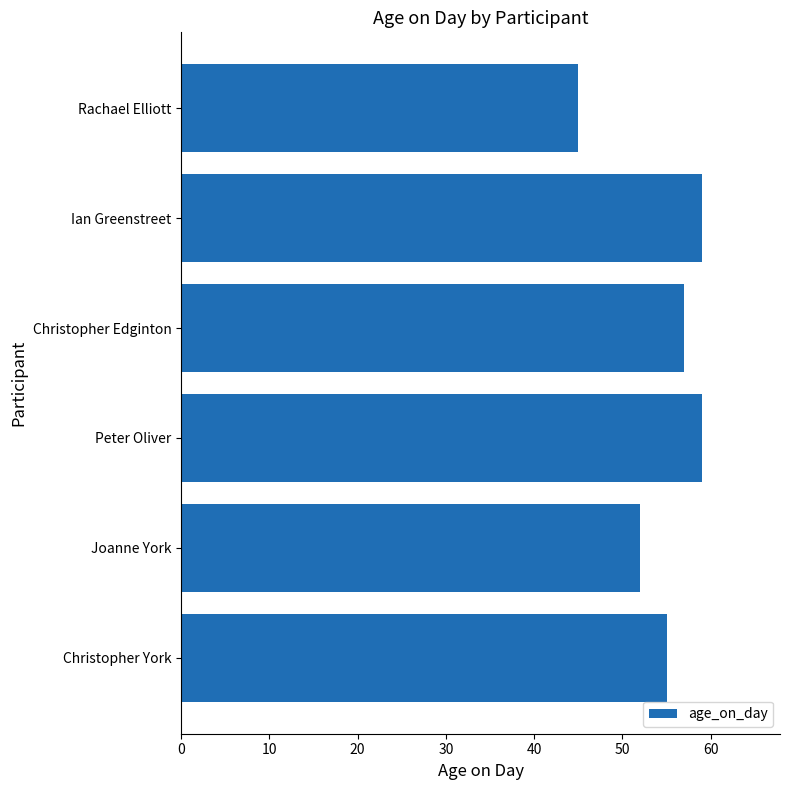

The value at Peter Oliver is 59. True or false?

True